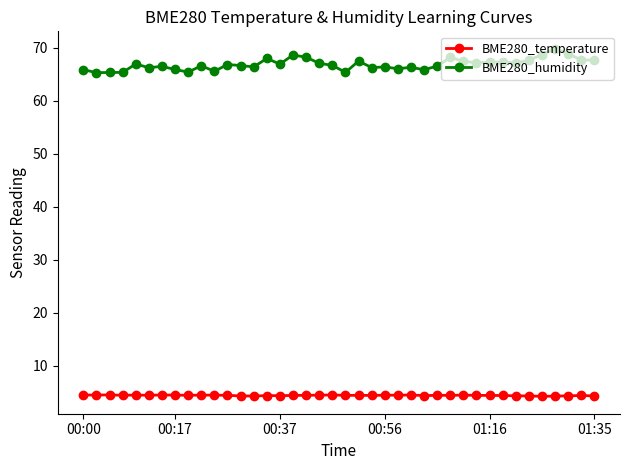

What is the smallest value displayed?

4.2